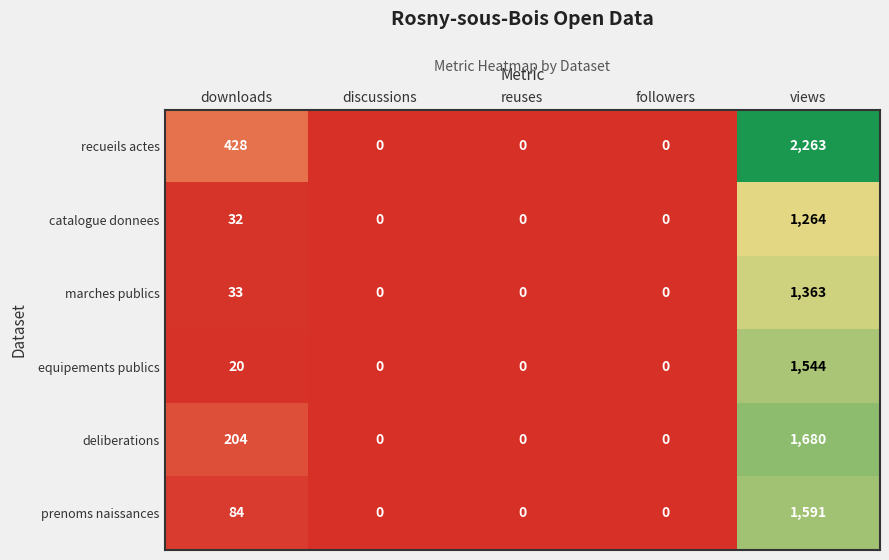

True or false: prenoms naissances has a value of 0 at discussions.

True